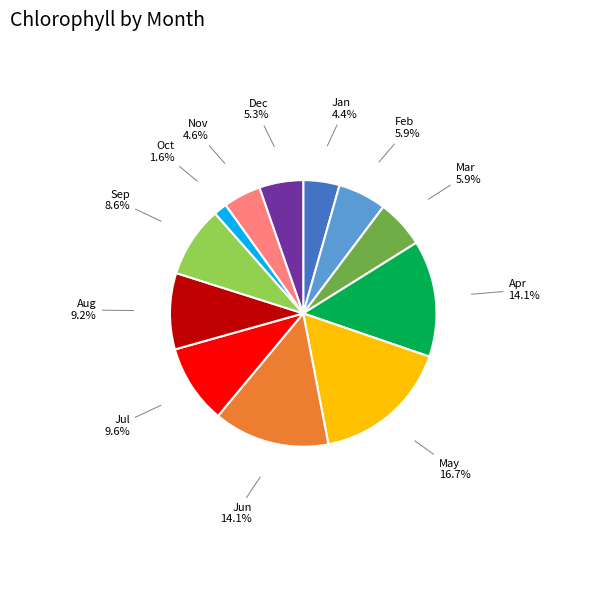

Does any single category account for the majority?

No